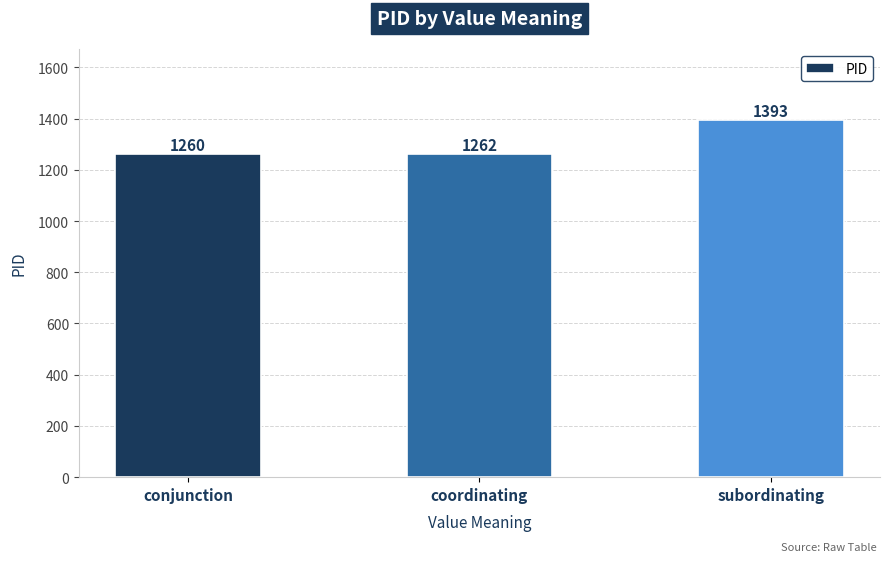

Reading left to right, transcribe all the data shown in this chart.

1260	1262	1393